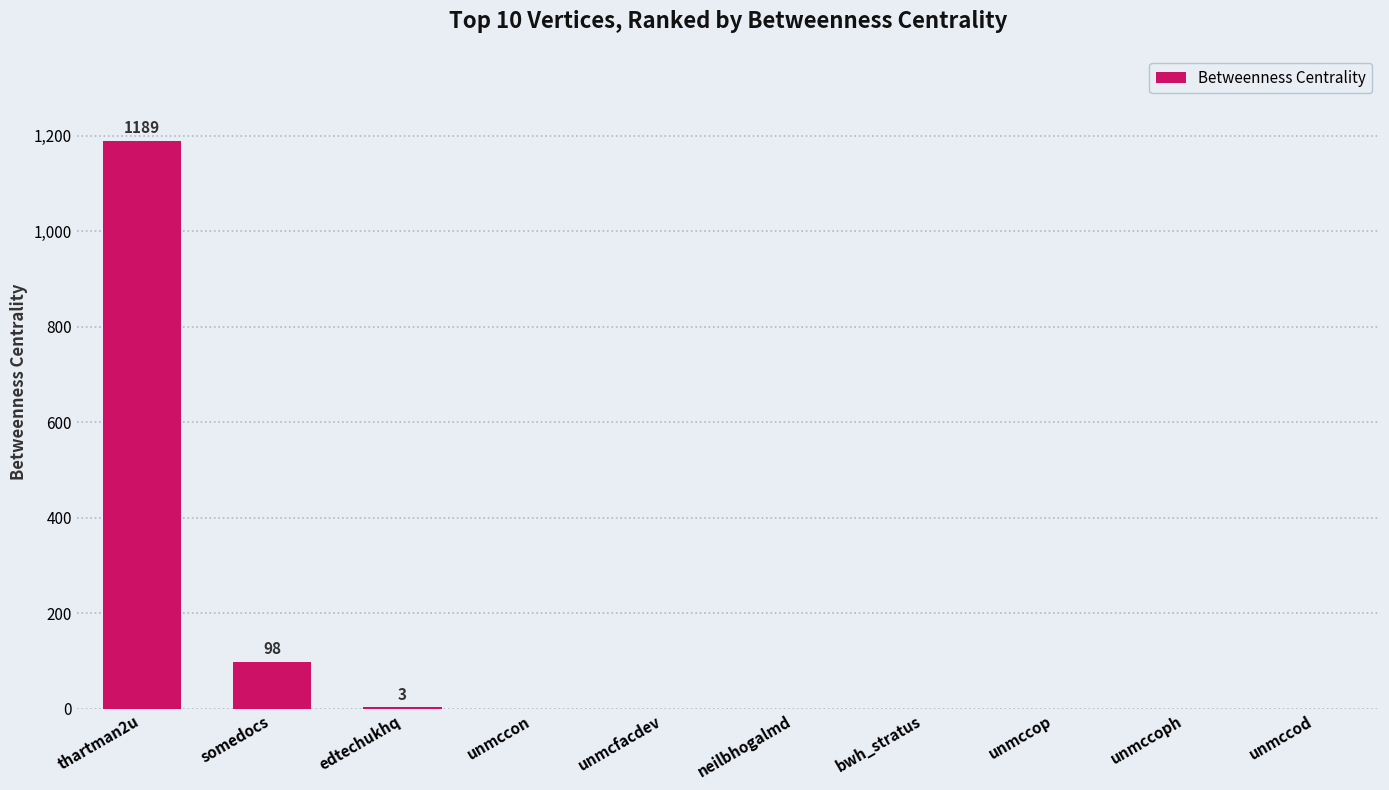

The chart shows a value of 1189 at thartman2u. True or false?

True